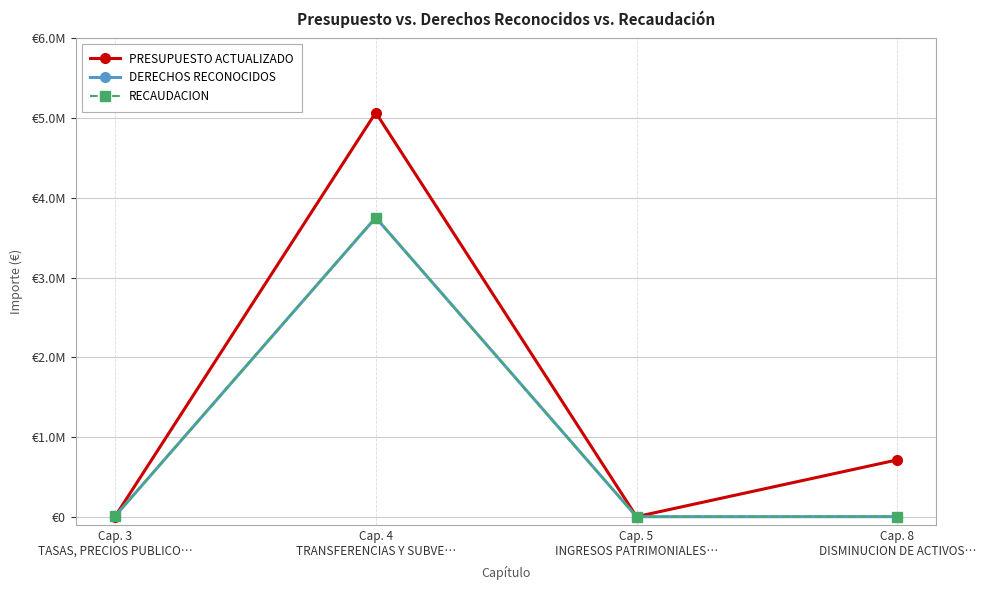

Is this an area chart (filled region under the line)?

No